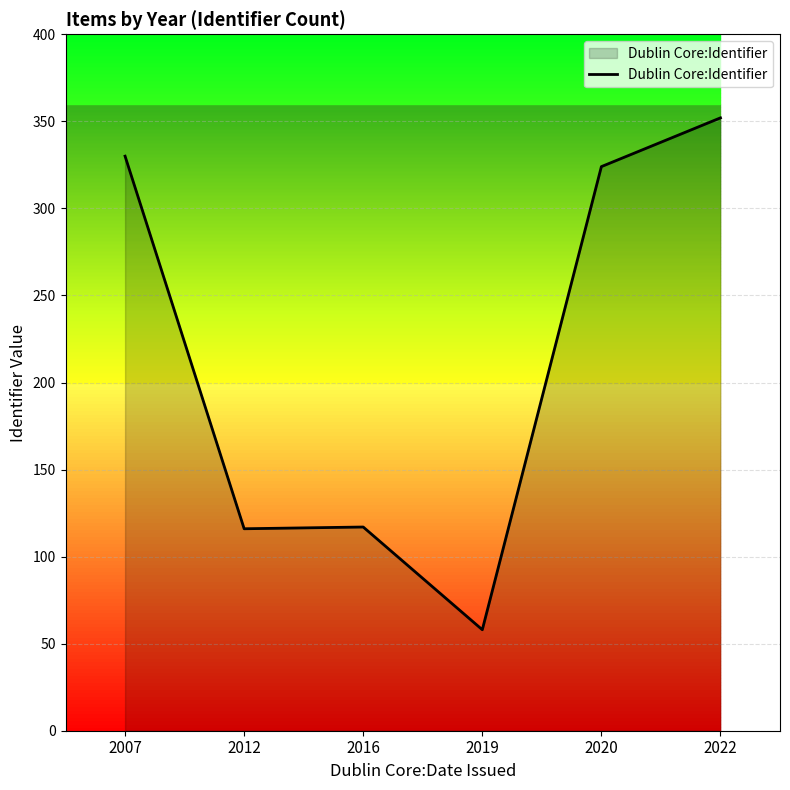

Where is the first local maximum?

2016